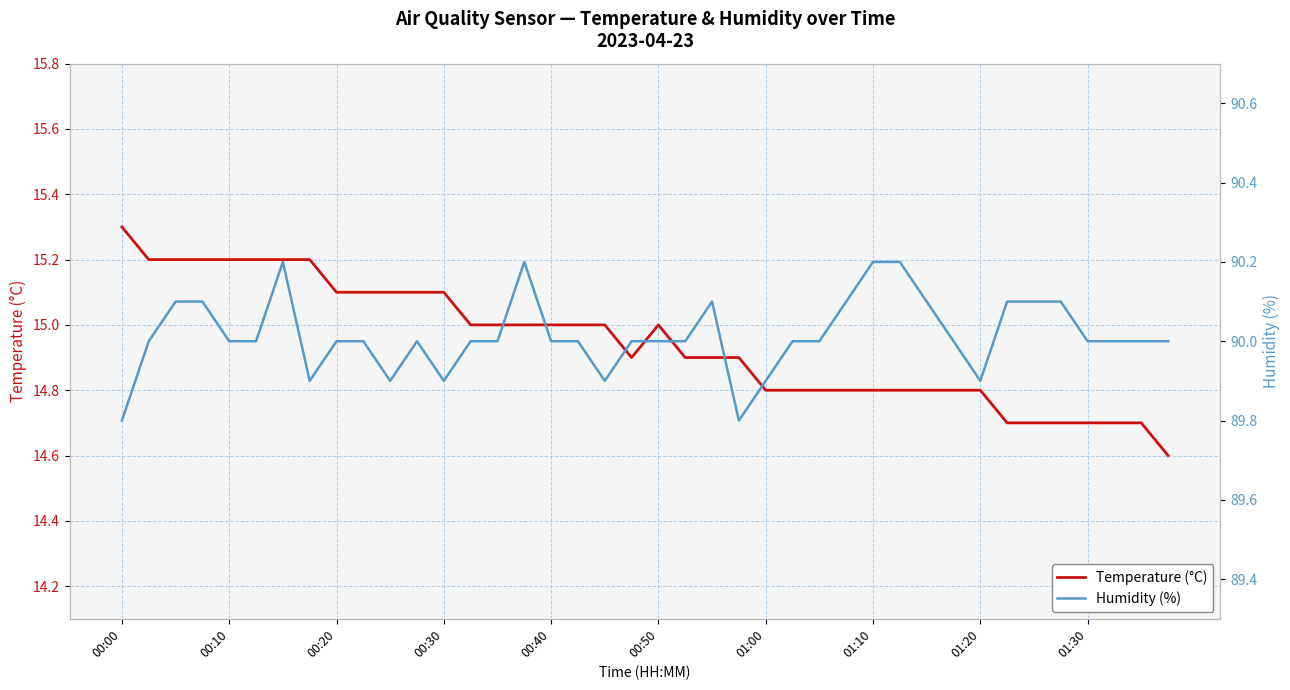

List the series in order of their peak value, lowest first.

Temperature (°C), Humidity (%)